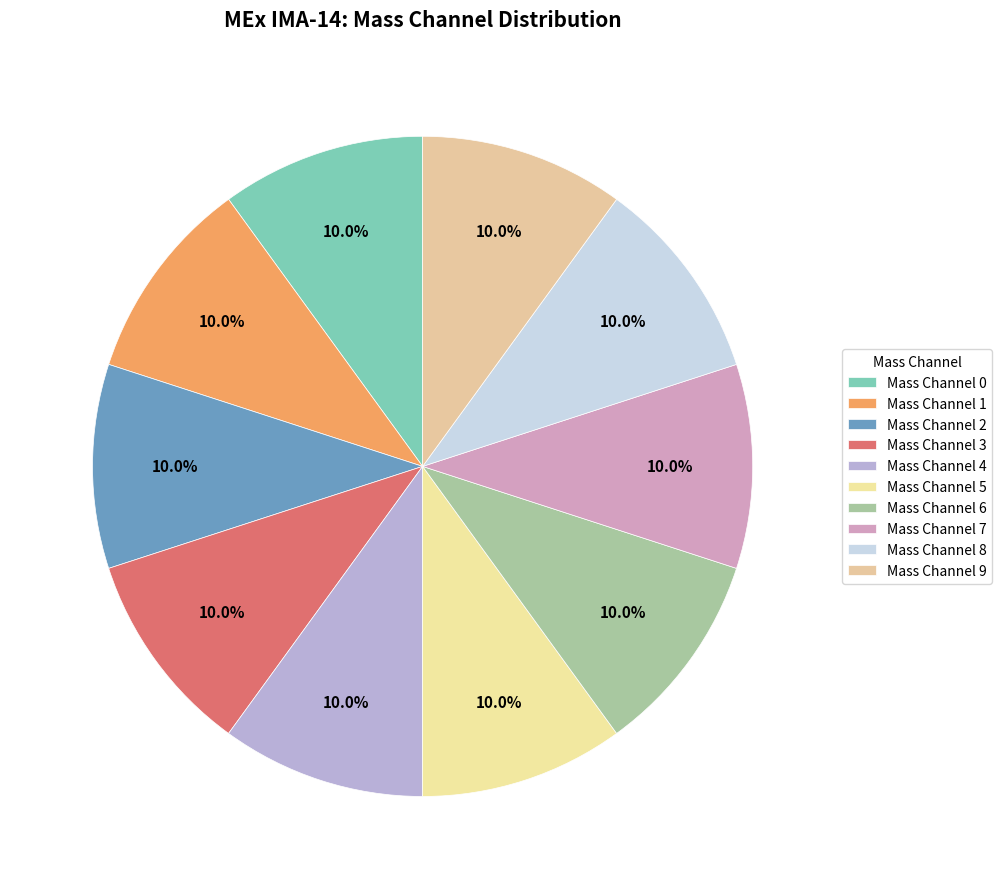

Count the number of slices in the pie.

10